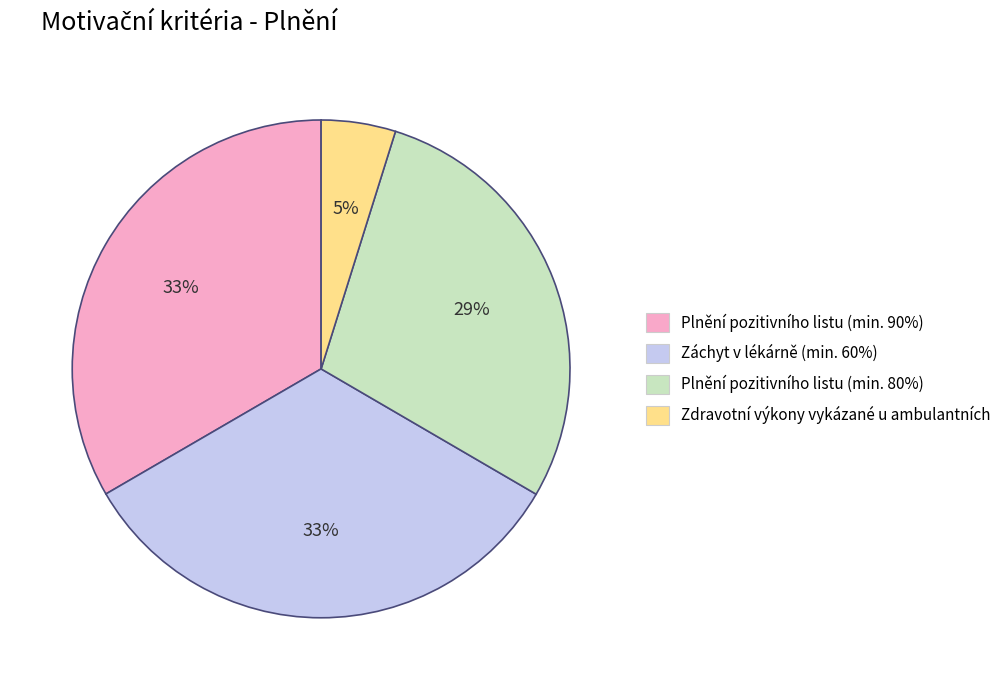

Which slice is the smallest?

Zdravotní výkony vykázané u ambulantních